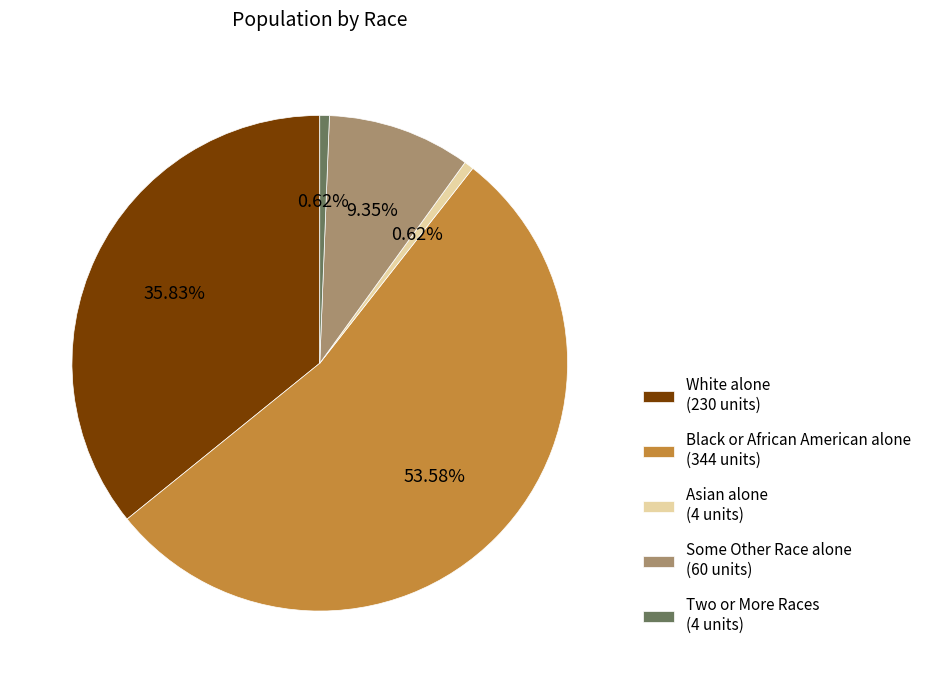

Combined, do Some Other Race alone (60 units) and White alone (230 units) account for over 50%?

No